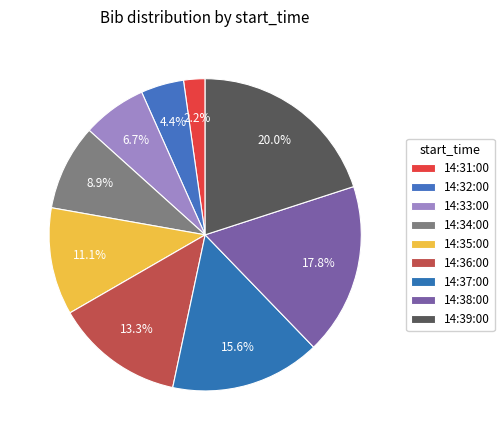

Count the number of slices in the pie.

9